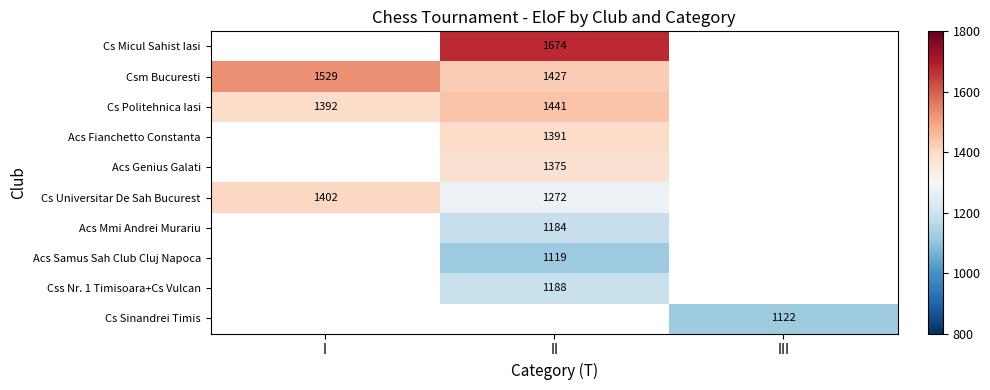

The value of Acs Samus Sah Club Cluj Napoca at II is 1119. True or false?

True